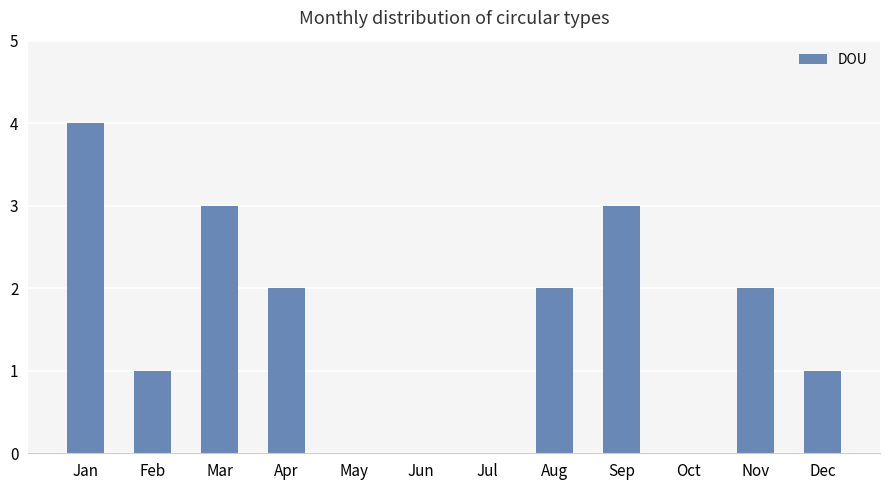

True or false: the data shows -2 at May.

False